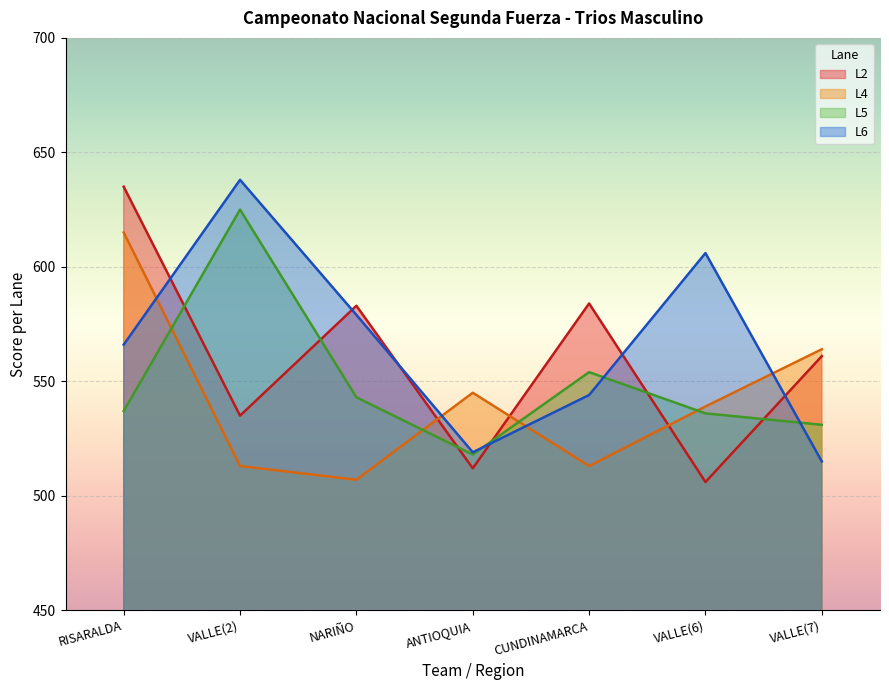

List the labels in order of L6 value, largest first.

VALLE(2), VALLE(6), NARIÑO, RISARALDA, CUNDINAMARCA, ANTIOQUIA, VALLE(7)